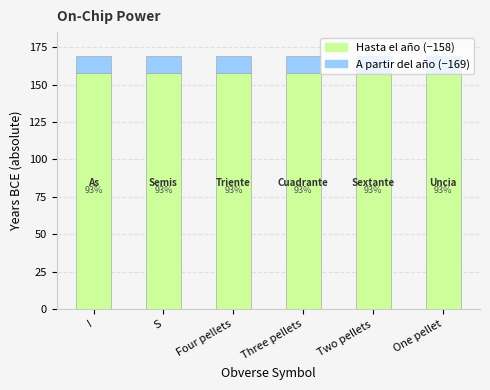

Are the bars grouped side by side (vs. stacked)?

No